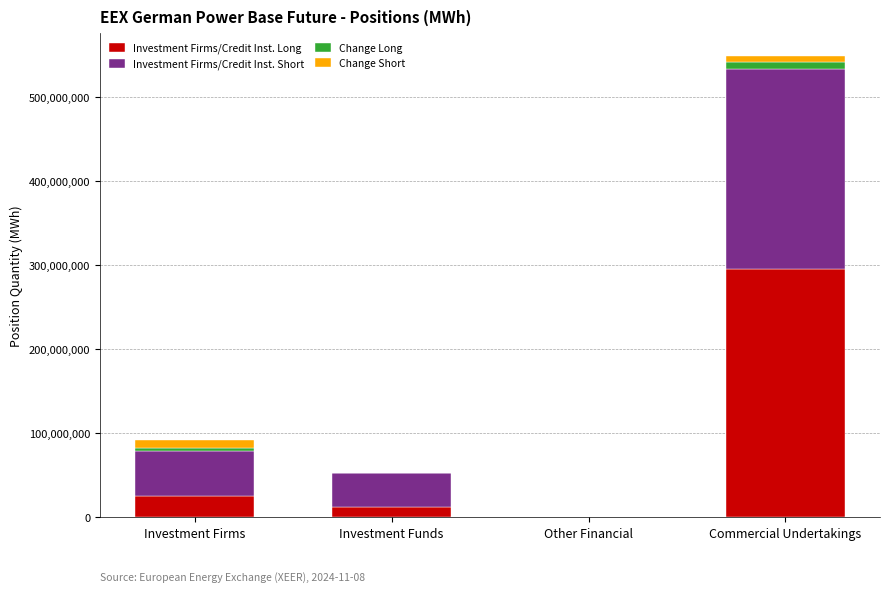

True or false: Investment Firms/Credit Inst. Long has a value of 503440404.5 at Commercial Undertakings.

False